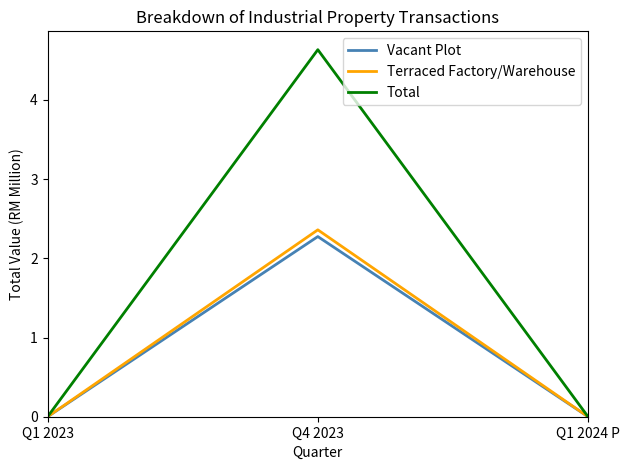

Between Q1 2023 and Q4 2023, which series saw the biggest shift?

Total